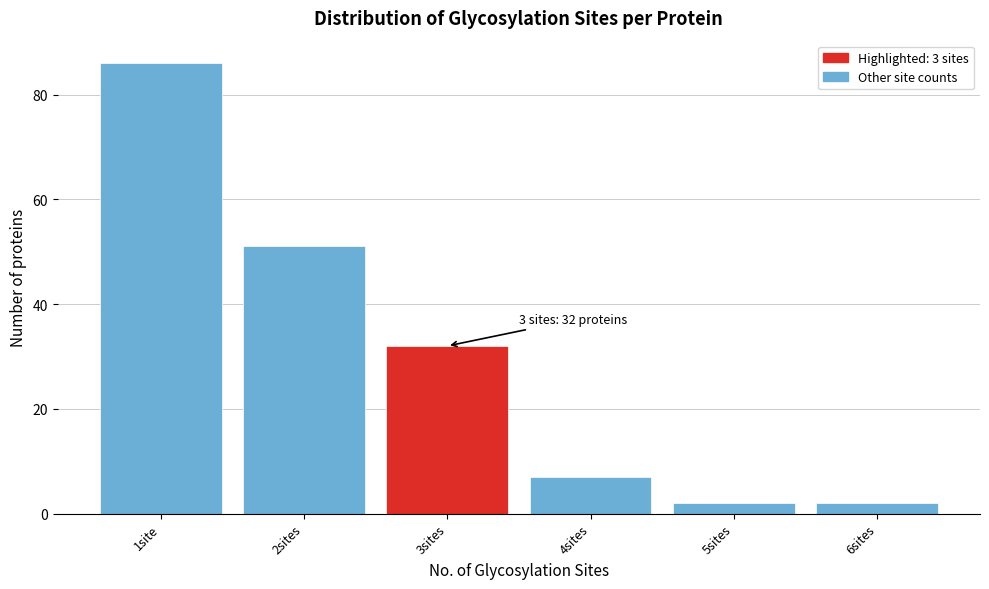

Reading right to left, list all the values displayed in this chart.

2	2	7	32	51	86